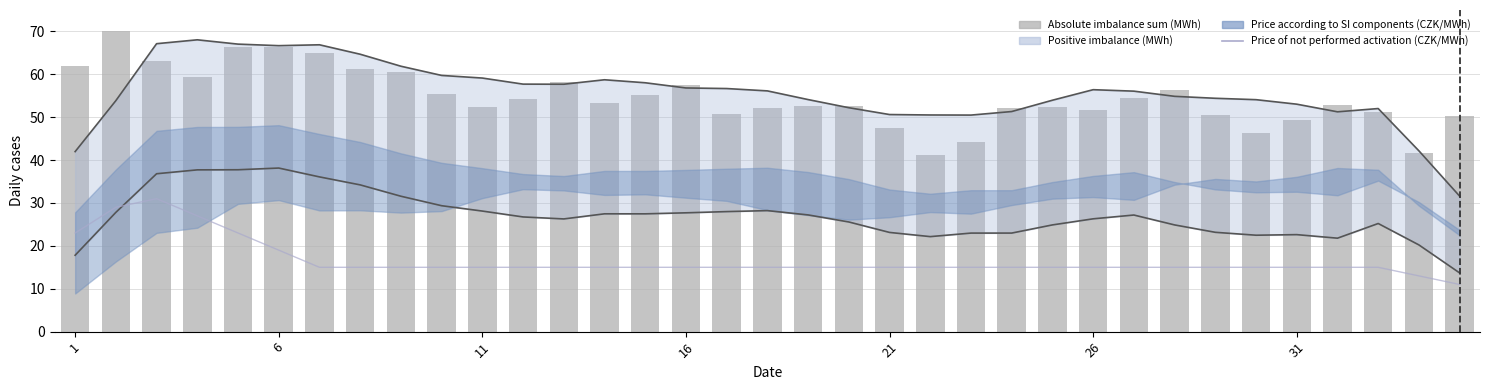

Which series has the largest total across all categories?

Absolute imbalance sum (MWh)